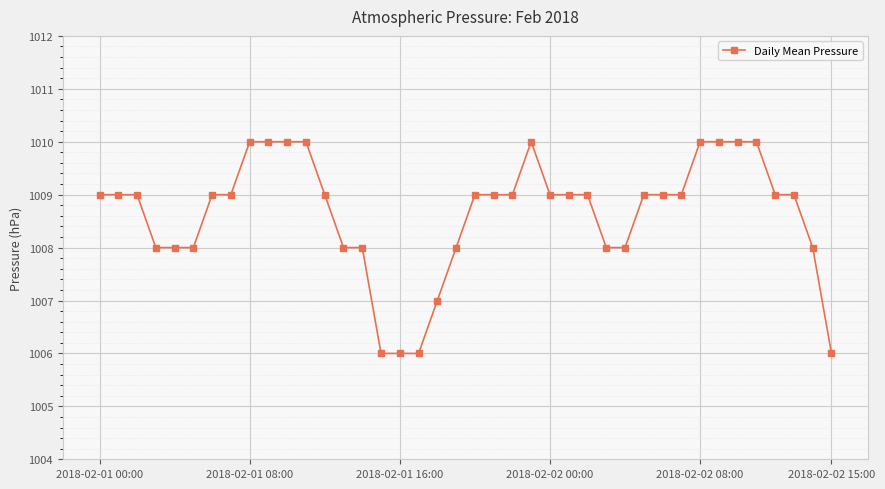

What is the smallest value displayed?

1006